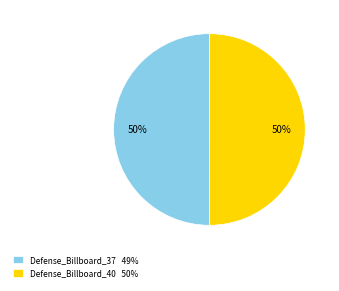

Approximately how many times larger is the value at Defense_Billboard_37 49% compared to Defense_Billboard_40 50%?

1.0